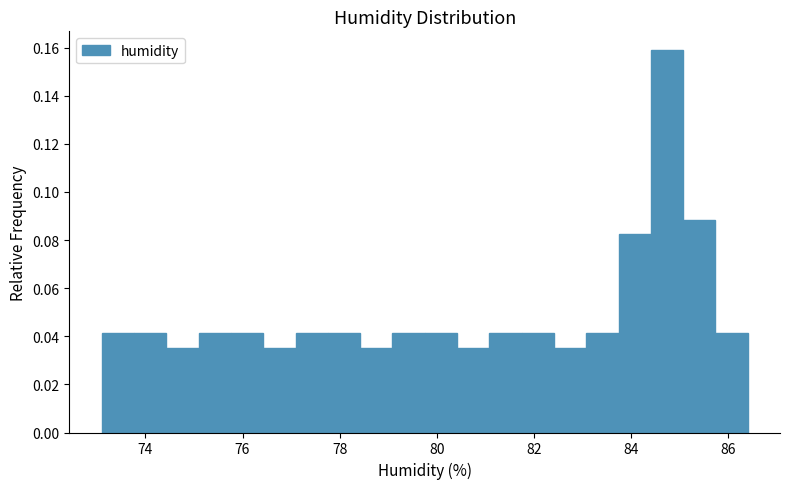

Around what value on the x-axis is the tallest bar? Give the approximate position of its centre, as read against the axis.

84.8